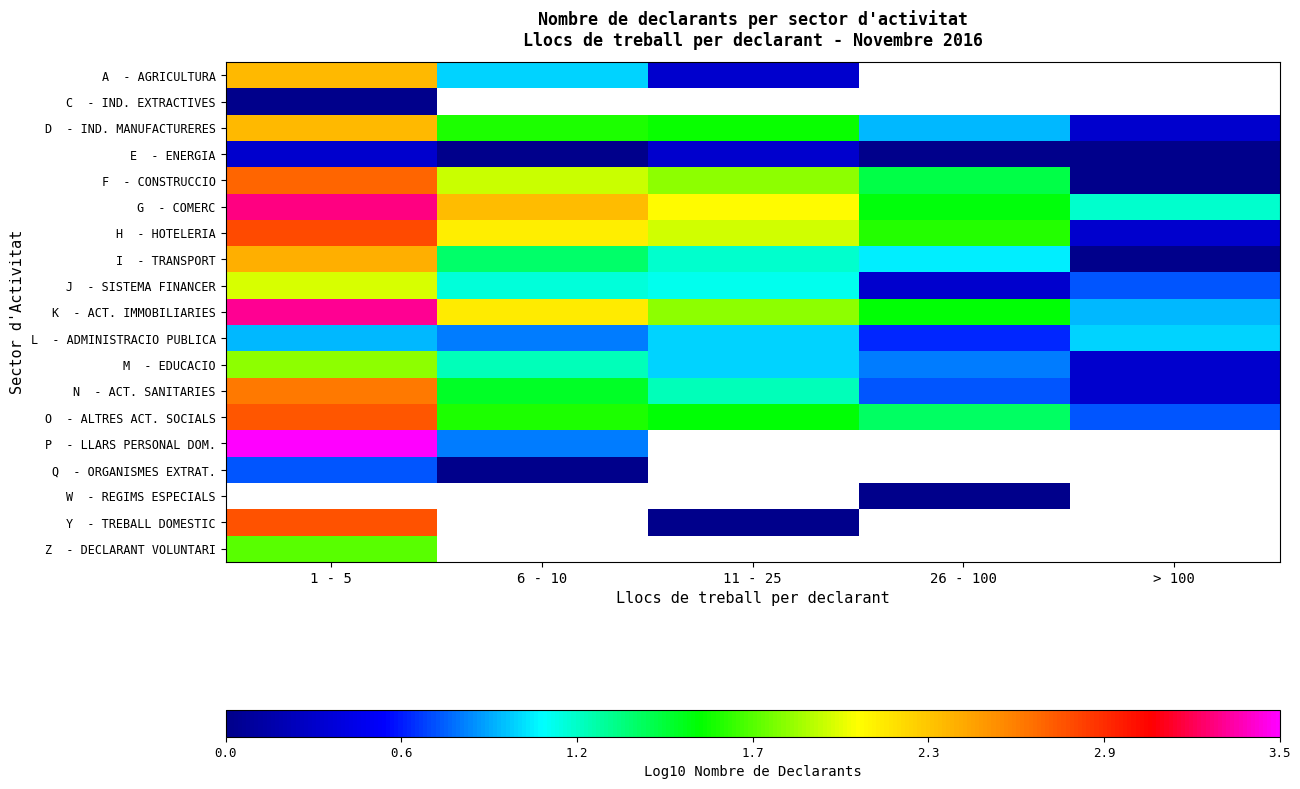

What is the difference between the maximum and minimum values in the K - ACT. IMMOBILIARIES series?

2.4